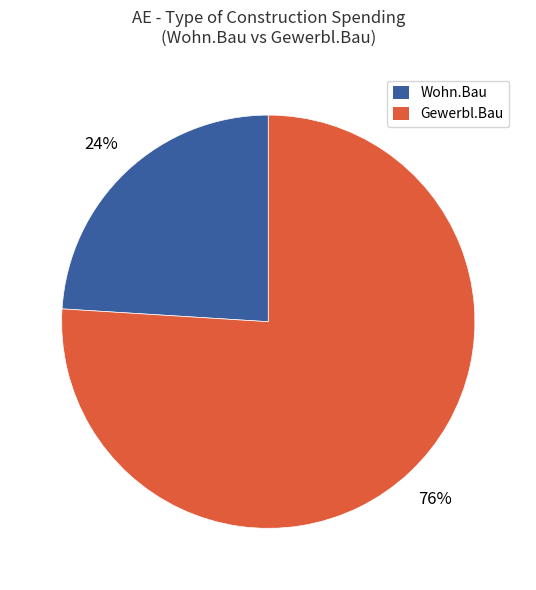

How many slices are in this pie chart?

2